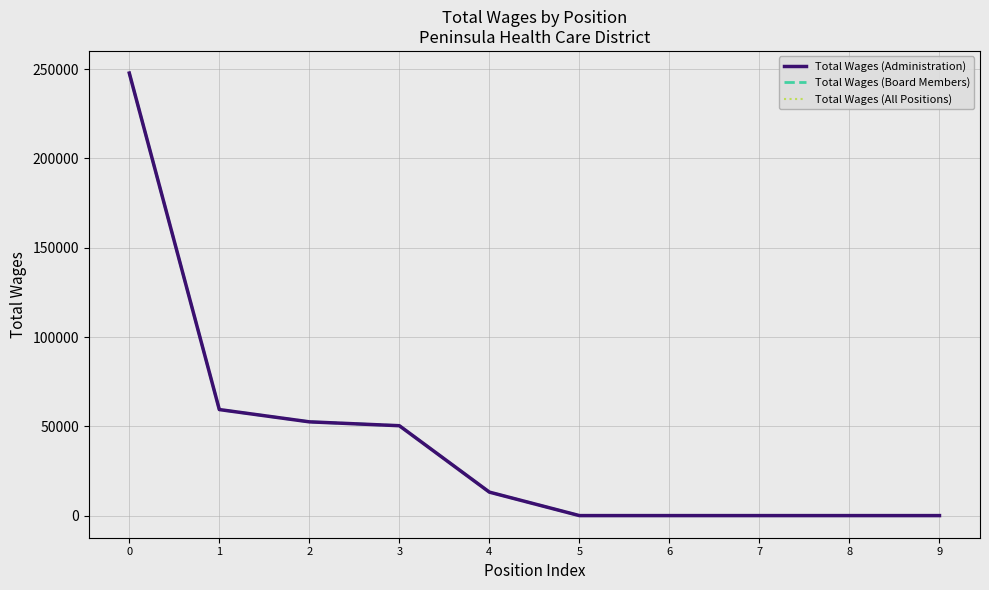

Does the chart display data point markers on the line(s)?

No